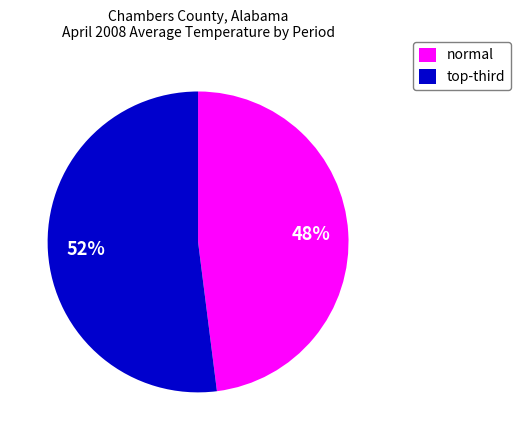

To the nearest percent, what portion does normal represent?

48%